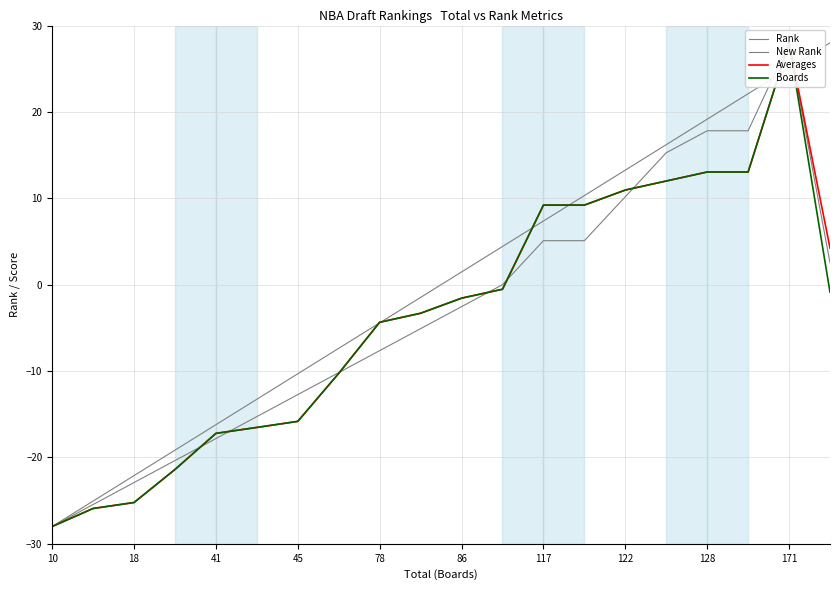

True or false: New Rank has more than 2 points higher than both neighbors.

False